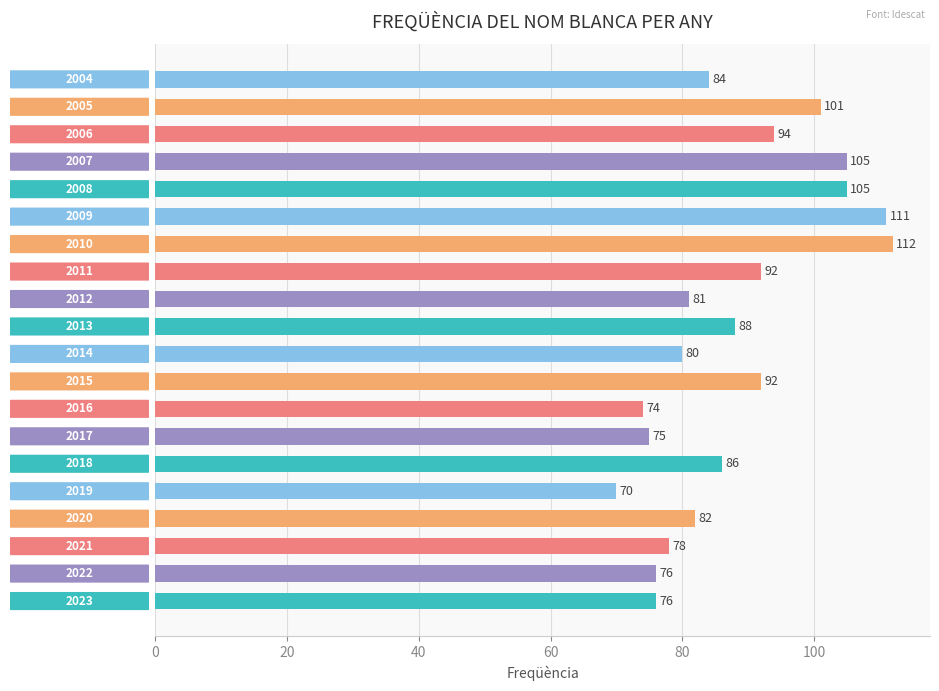

What is the difference between the maximum and minimum values?

42